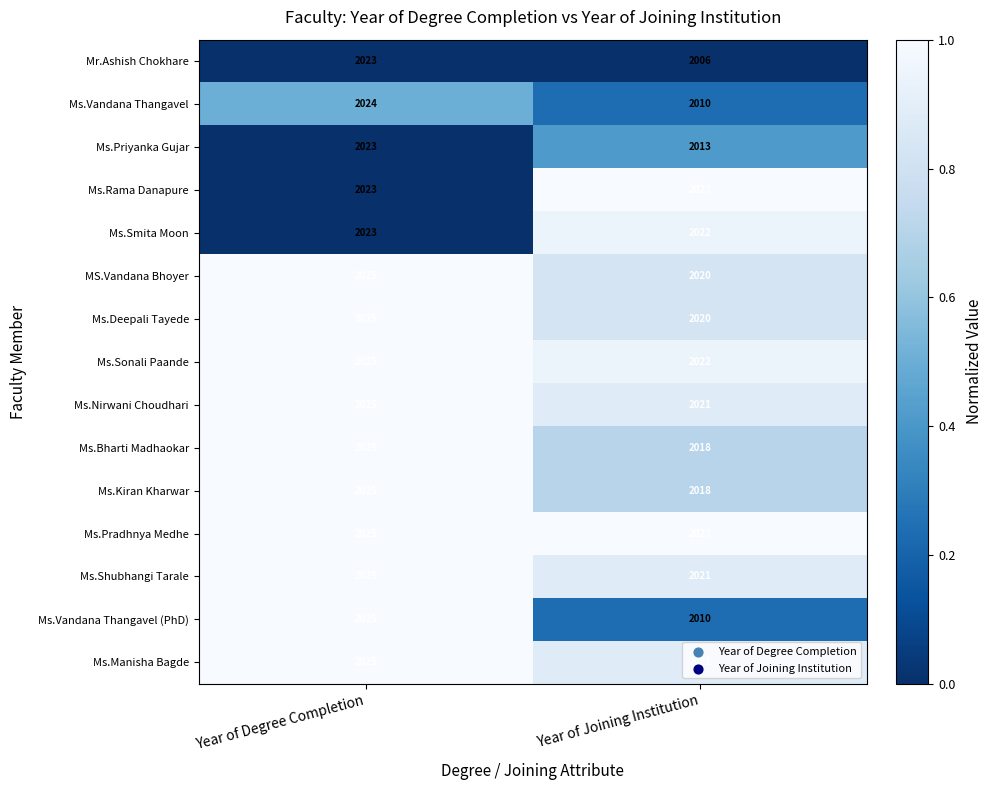

Between Year of Degree Completion and Year of Joining Institution, which series saw the biggest shift?

Mr.Ashish Chokhare